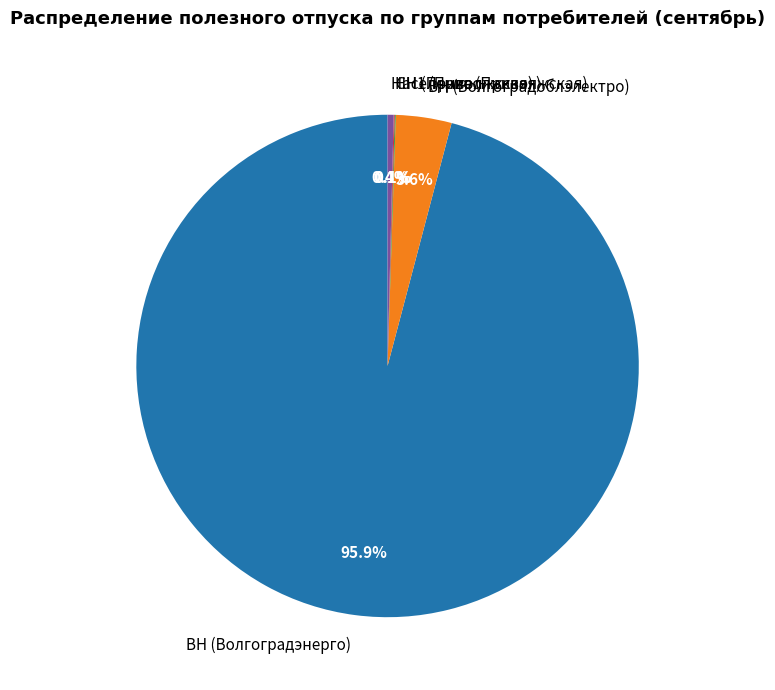

Which category has the biggest portion of the pie?

ВН (Волгоградэнерго)